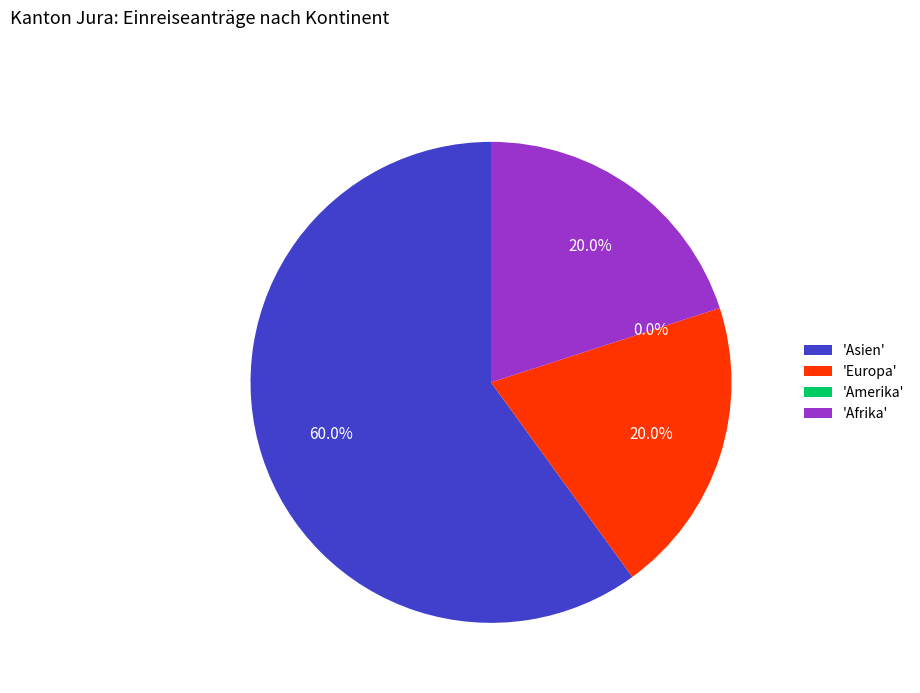

To the nearest percent, what is the difference between the Afrika and Asien slice percentages?

40%